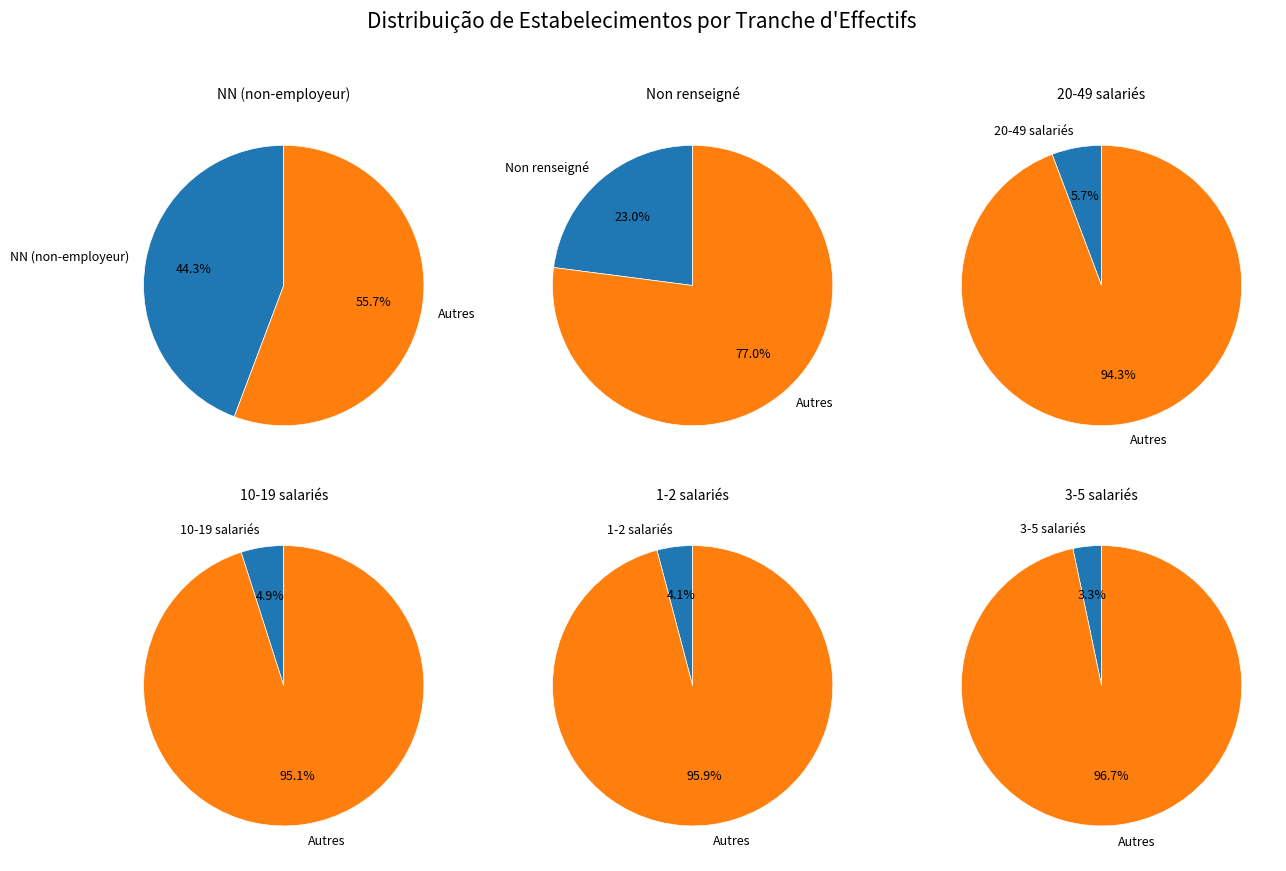

To the nearest percent, what percentage of the pie is 21?

6%